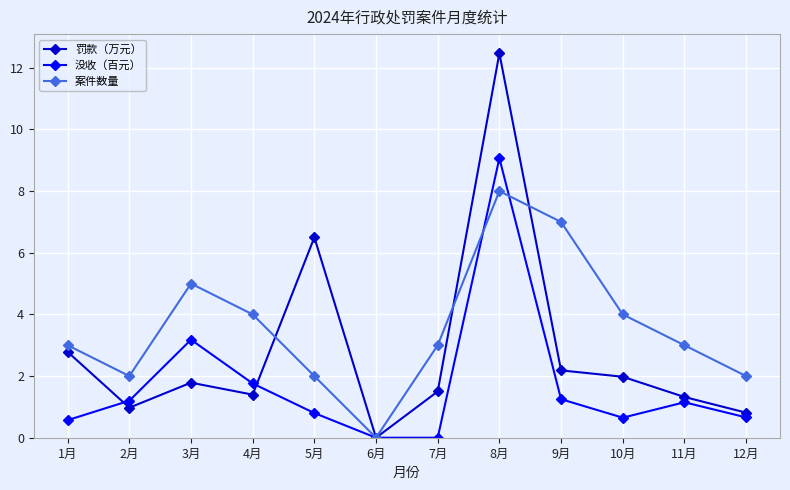

How many categories are shown in the chart?

12